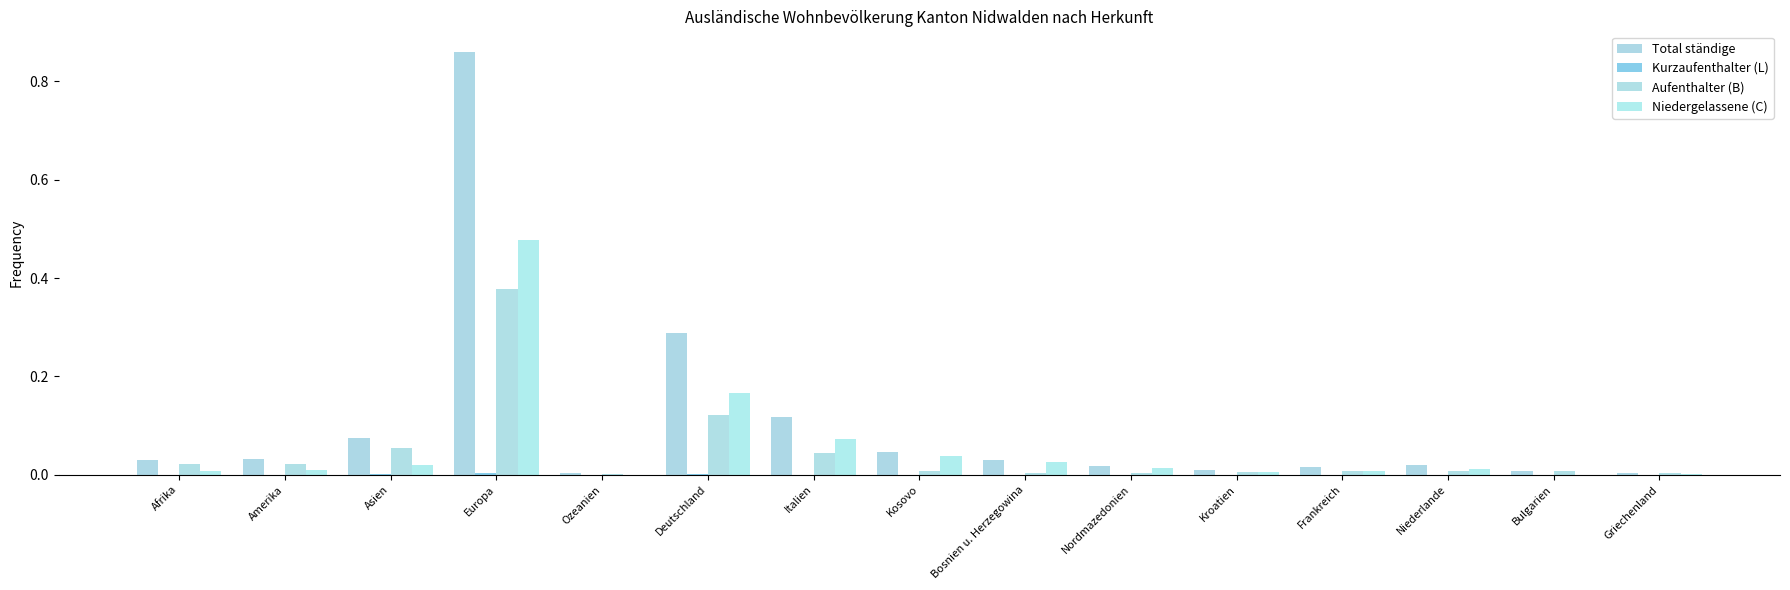

At how many categories does at least one series exceed 0?

15